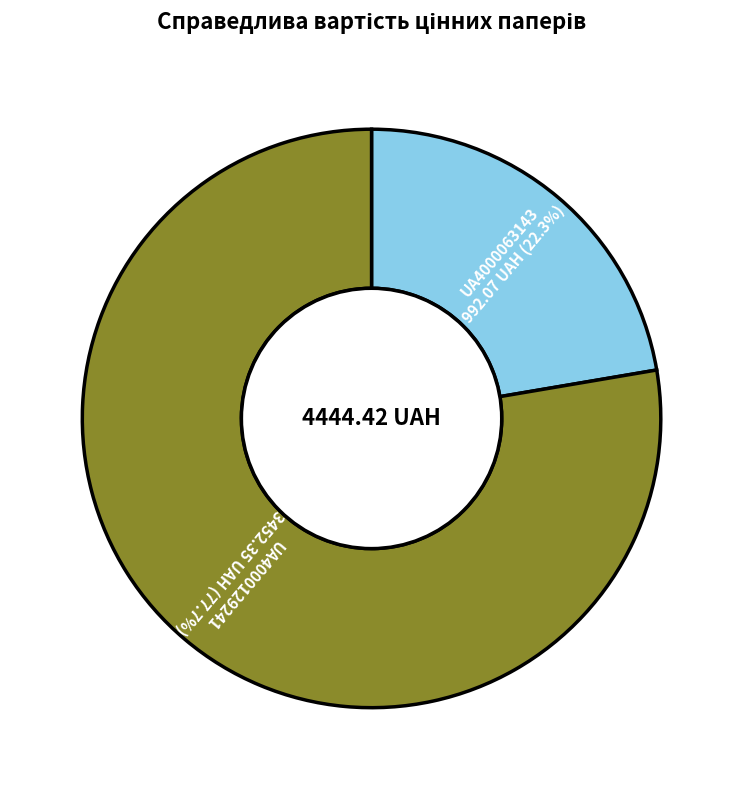

Does any single category account for the majority?

Yes